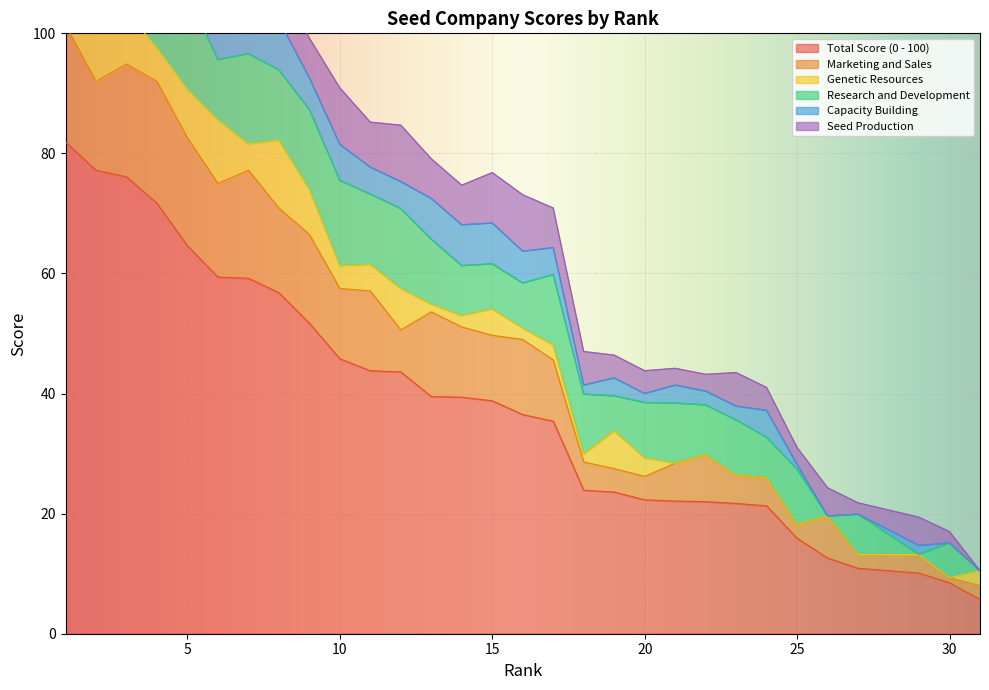

What is the difference between the highest and lowest values at 16?

34.6